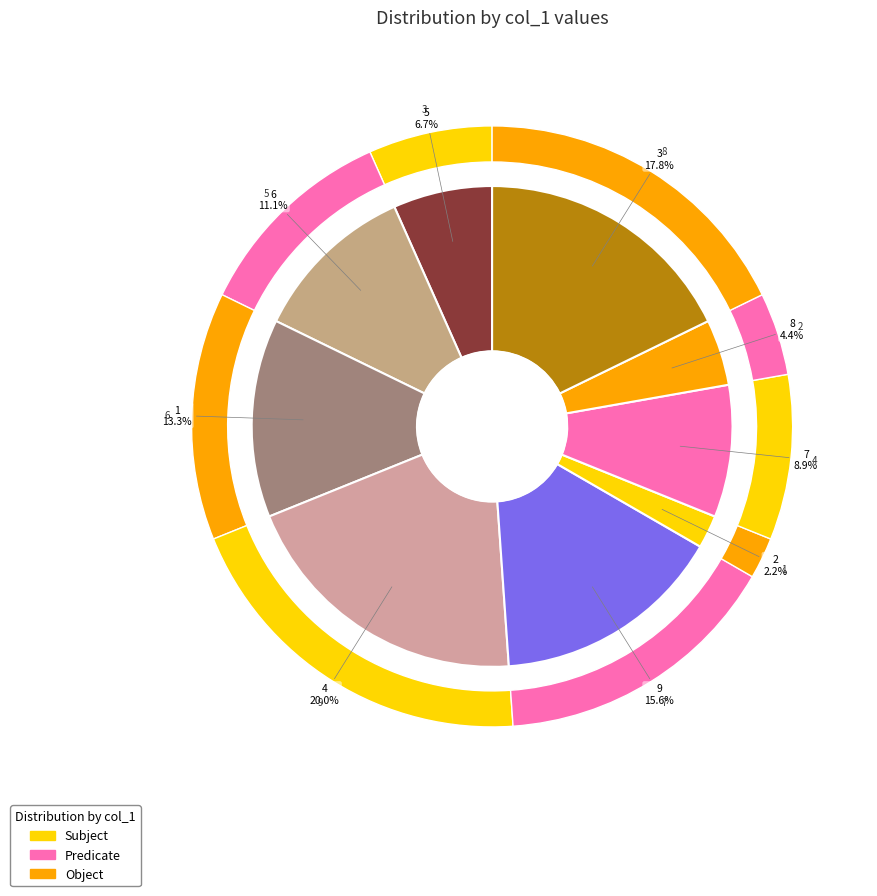

Which has a higher value, 9 or 2?

9